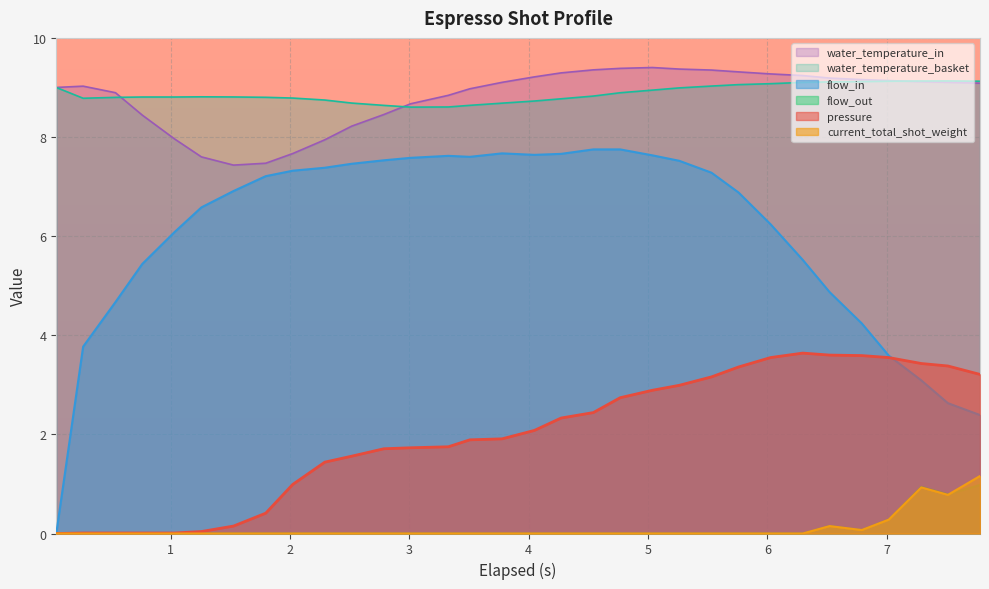

What is the maximum value shown in the chart?

9.4